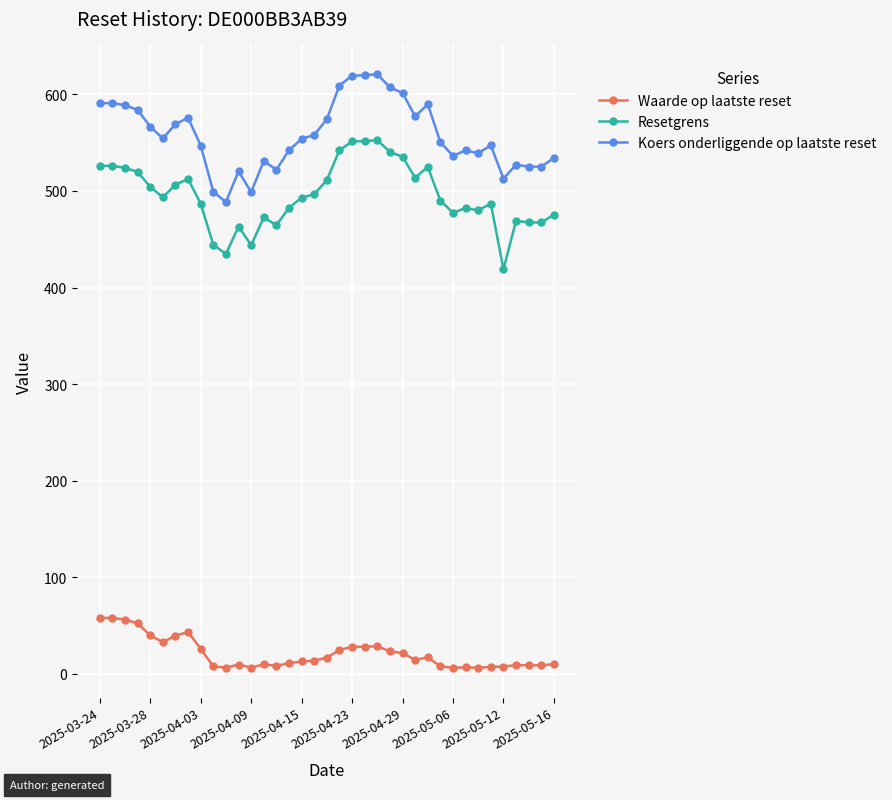

List the series in order of their peak value, highest first.

Koers onderliggende op laatste reset, Resetgrens, Waarde op laatste reset